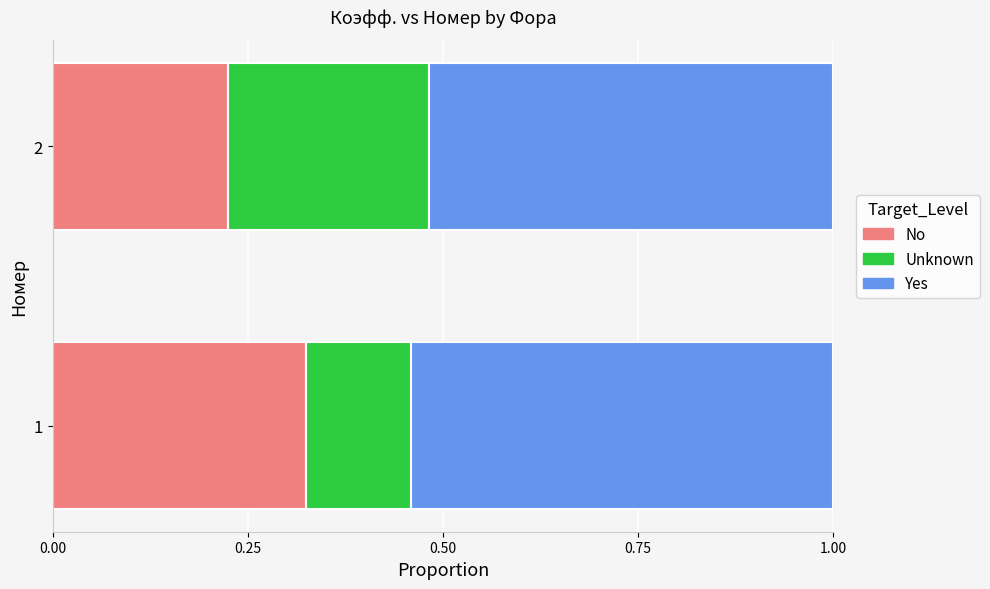

What is the total value across all series at 2?

1.0